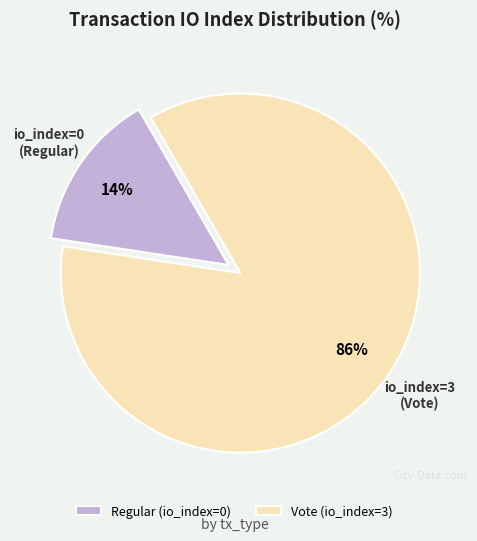

Is it true that Regular (io_index=0) is 14% of the pie?

True